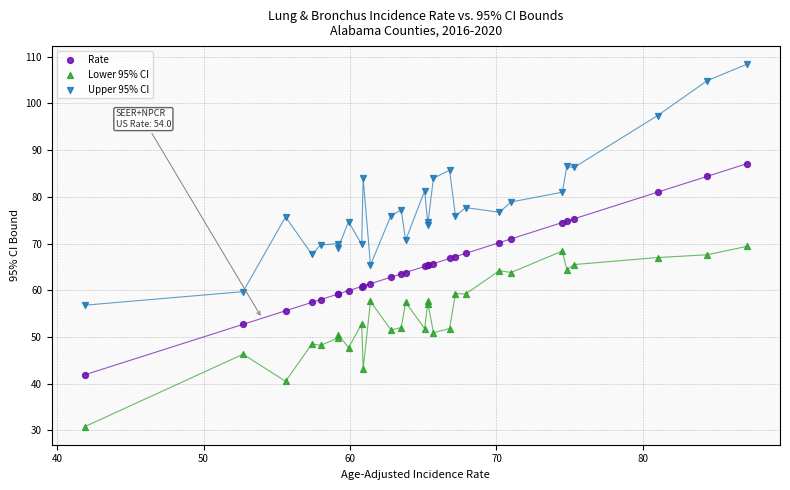

Which series contains the lowest Y value?

Lower 95% CI